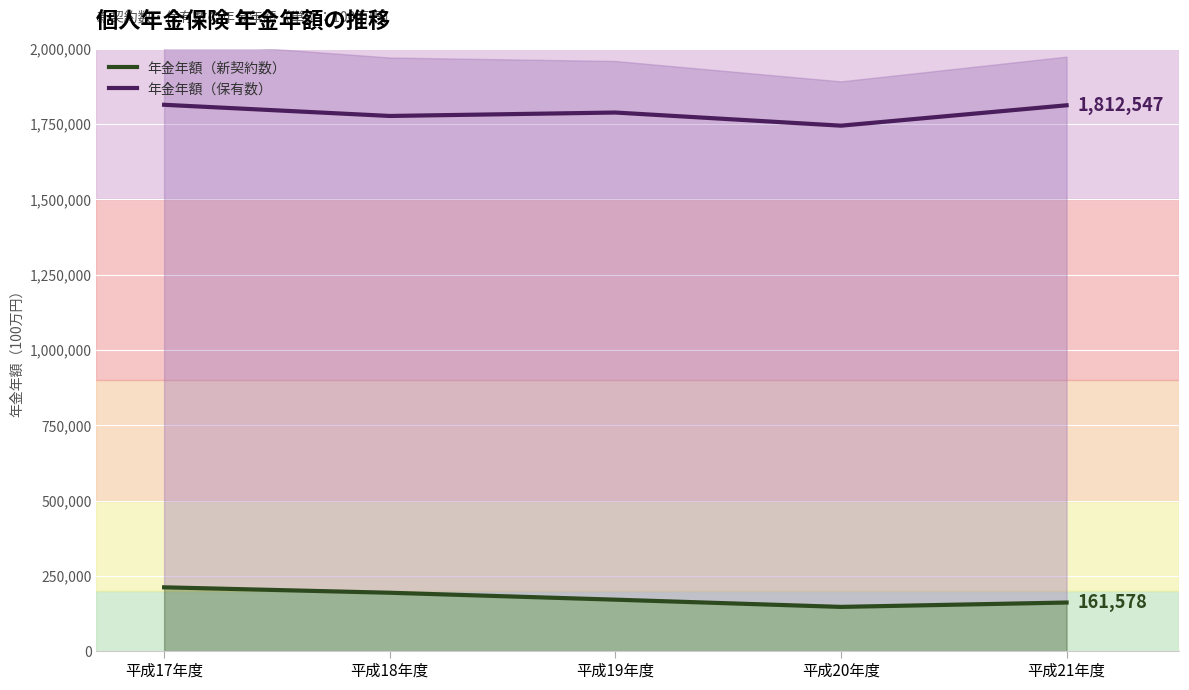

Where does the 年金年額（保有数） series first go above 1788501?

平成17年度